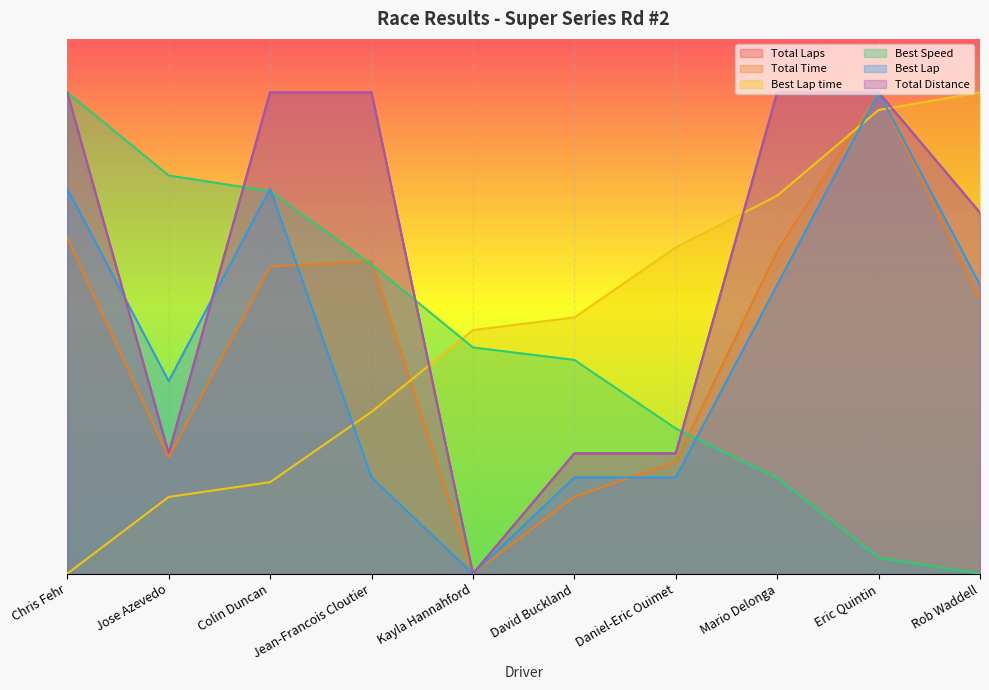

True or false: Best Lap has a value of 1046.7 at Eric Quintin.

True